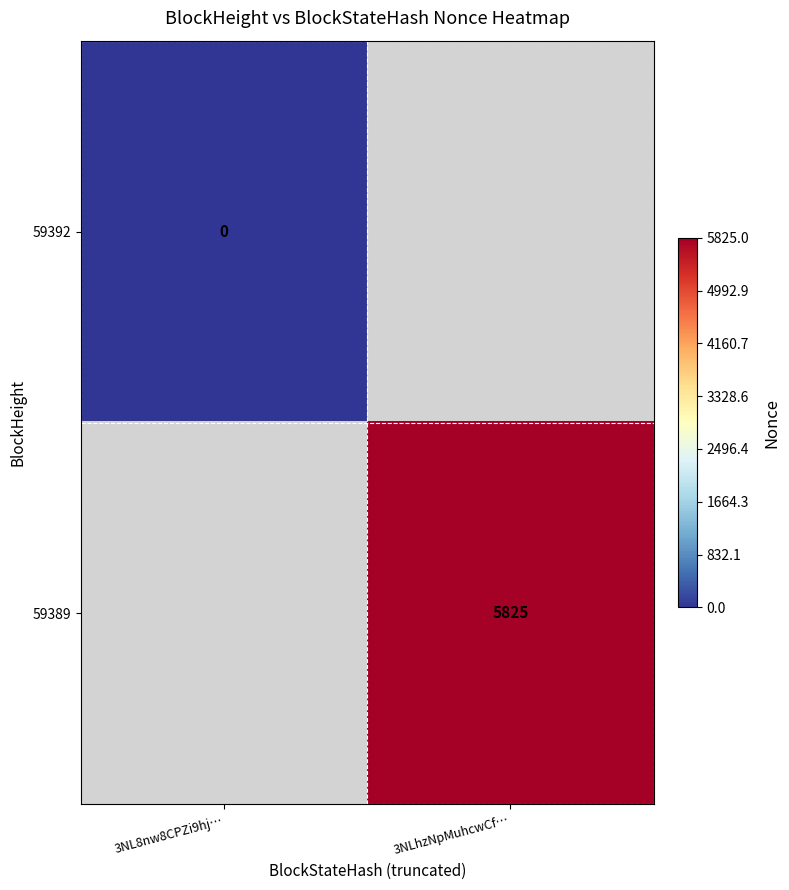

True or false: 59389 has a value of 3635 at 3NLhzNpMuhcwCf….

False